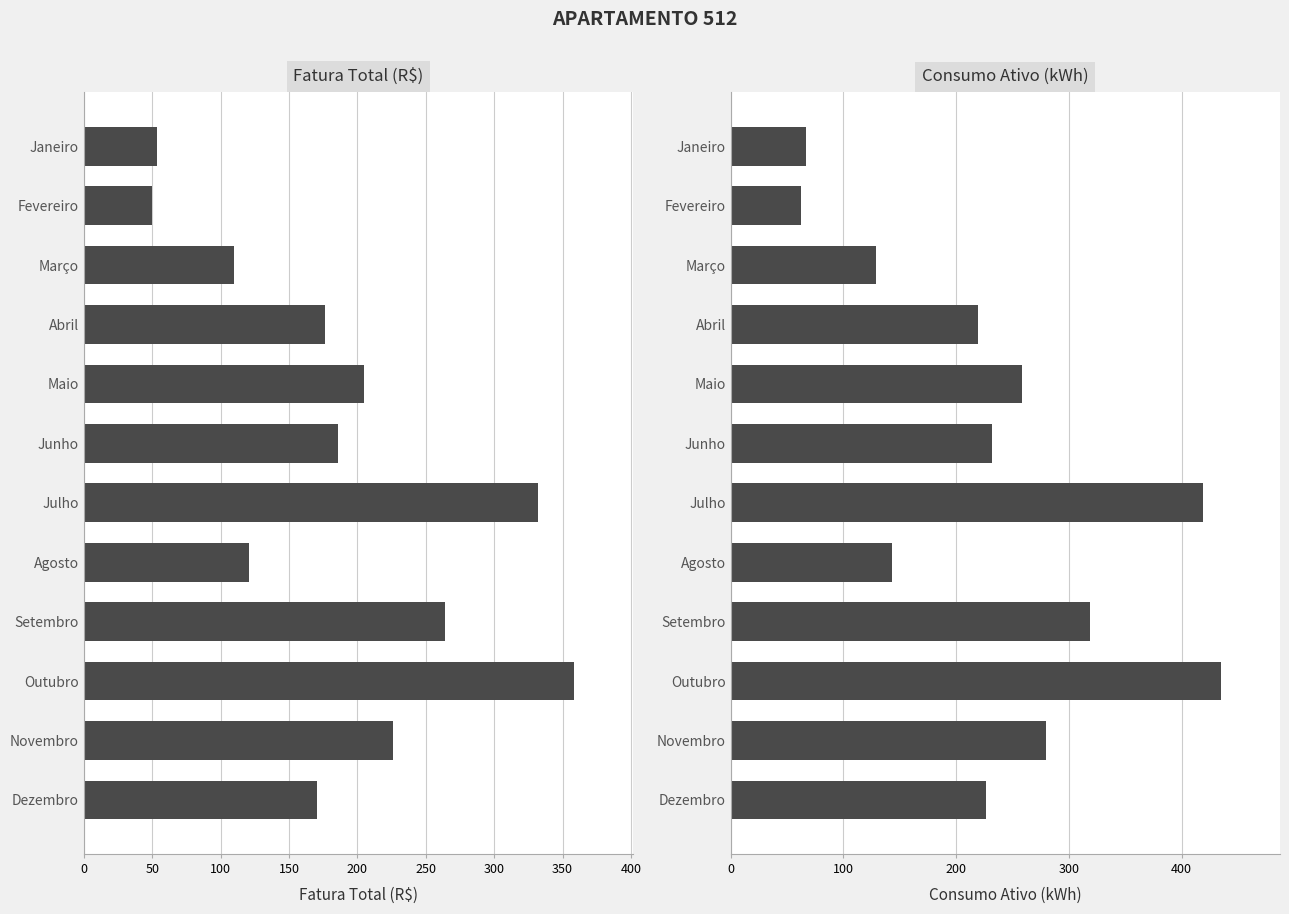

What is the average value of the Consumo Ativo (kWh) series?

232.4